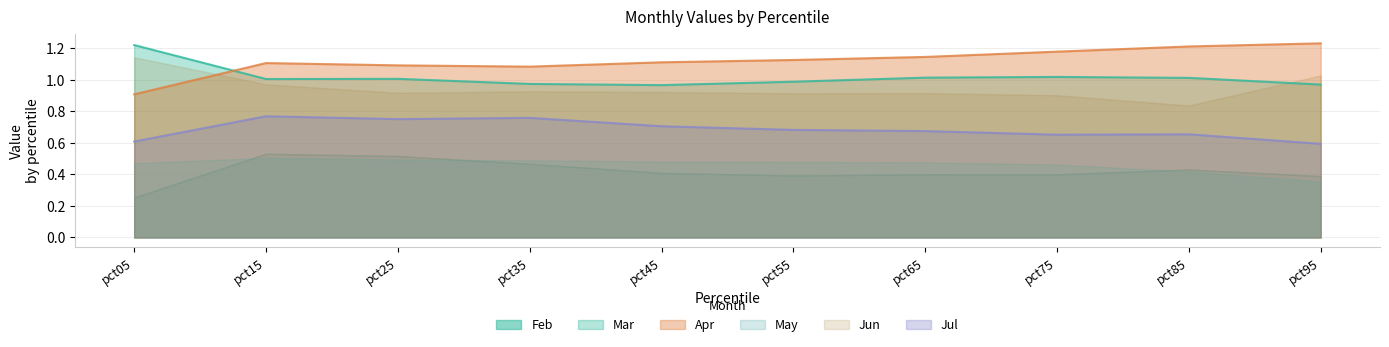

The Apr series shows 0.2 at pct45. True or false?

False